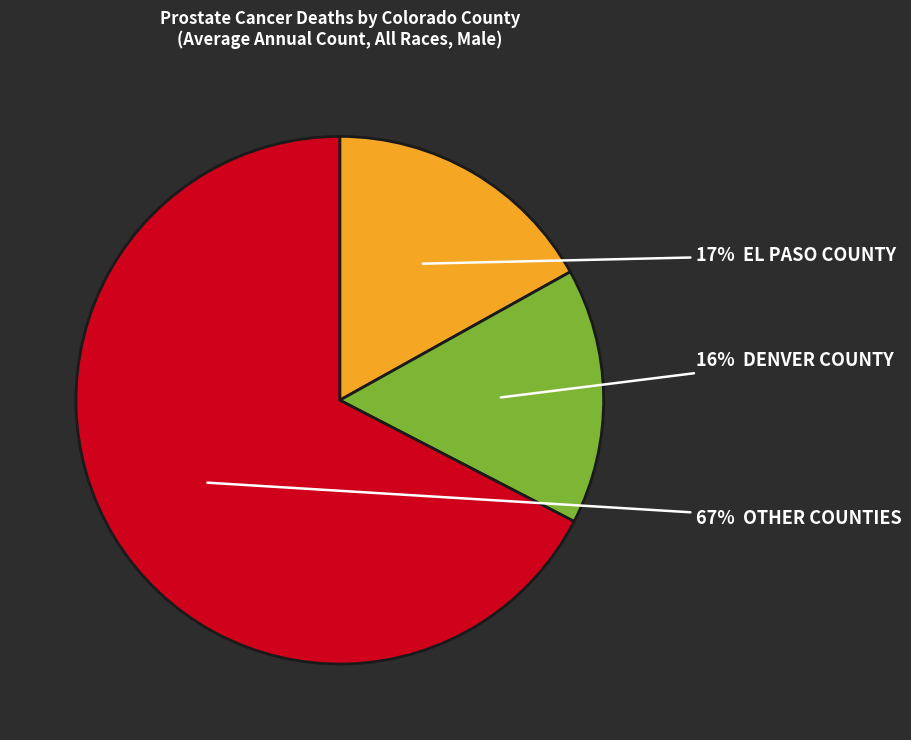

To the nearest percent, what is the average slice percentage?

33%